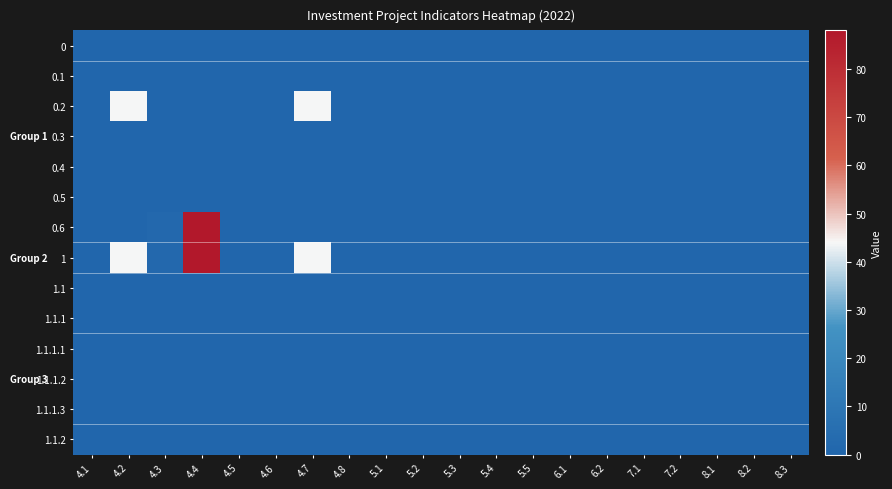

What is the maximum value shown in the chart?

88.0